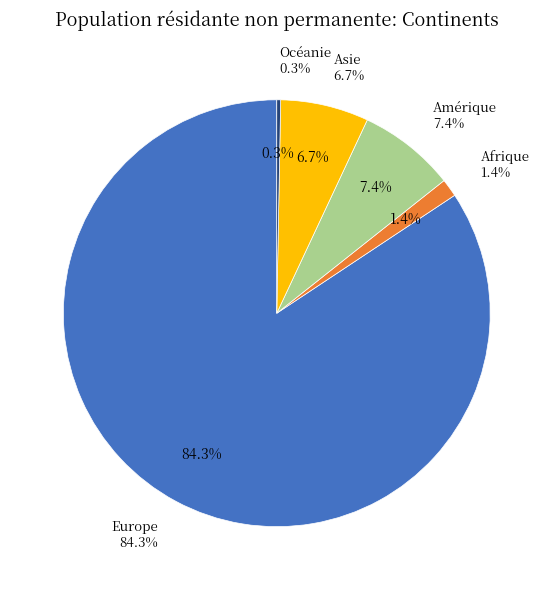

What is the ratio of the value at Asie to the value at Europe?

0.1